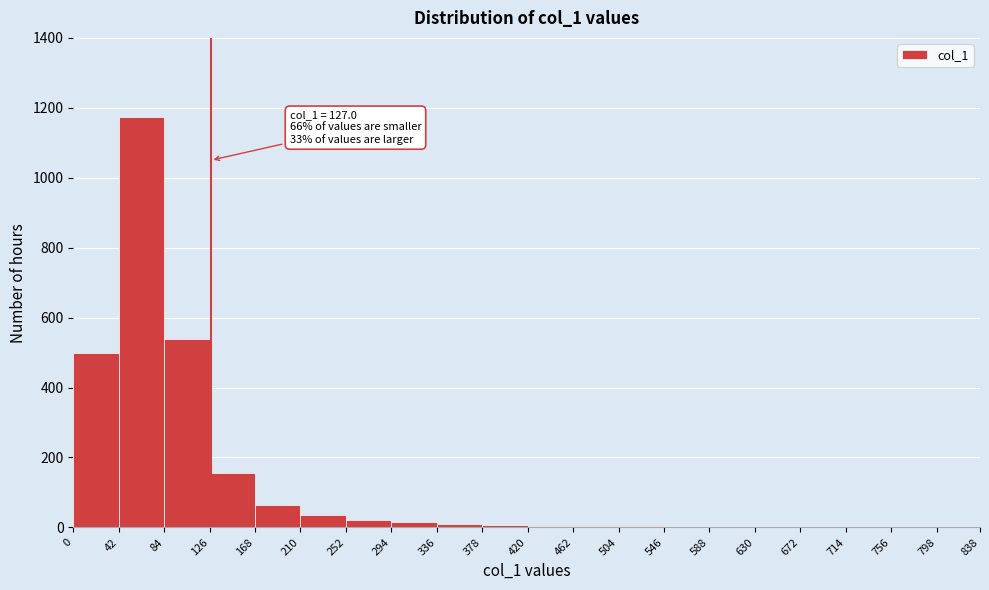

Over which range of the x-axis is the bar tallest?

42 to 84